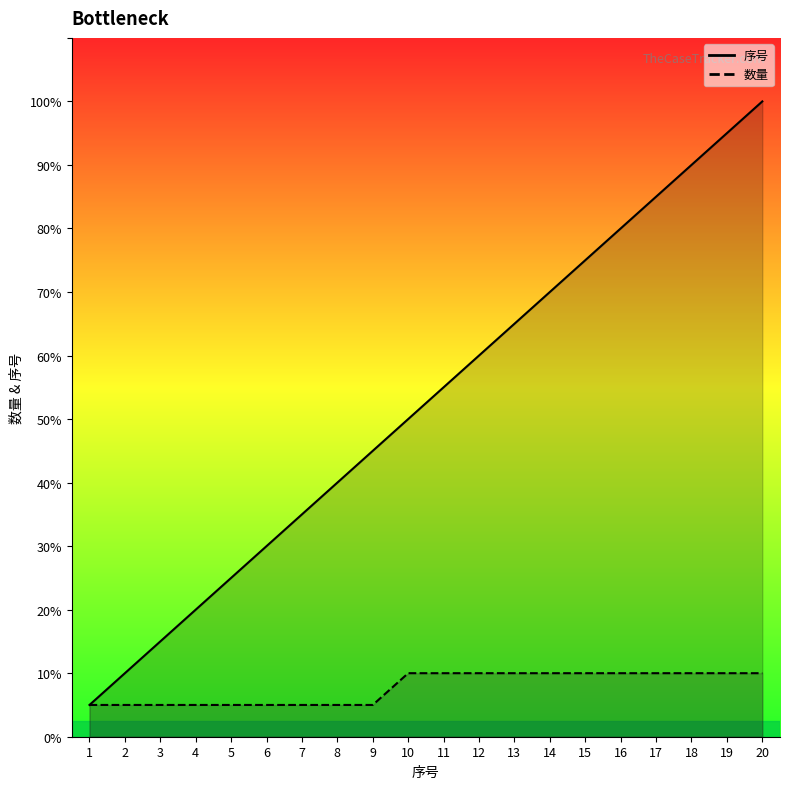

Where is 数量_line nearest to the value 1?

1